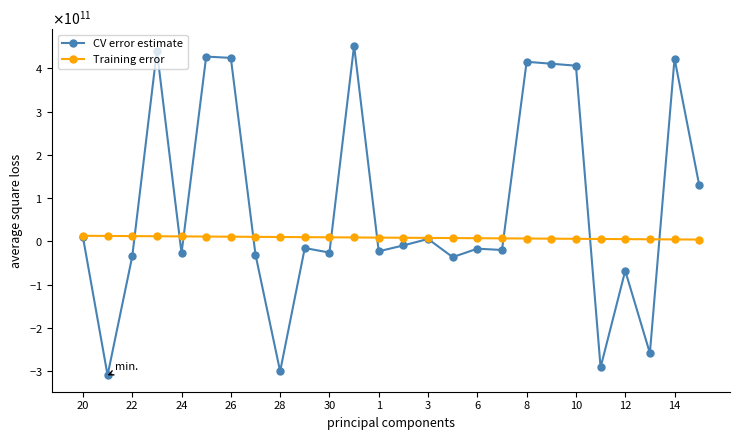

What is the sum of all CV error estimate values?

2080000000000.0